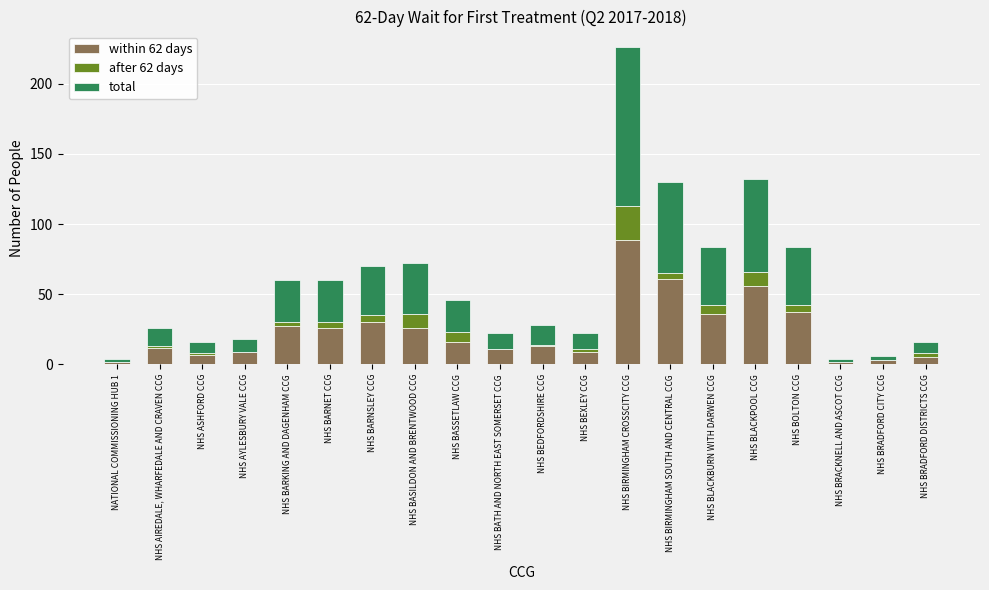

At which label does within 62 days reach its peak?

NHS BIRMINGHAM CROSSCITY CCG